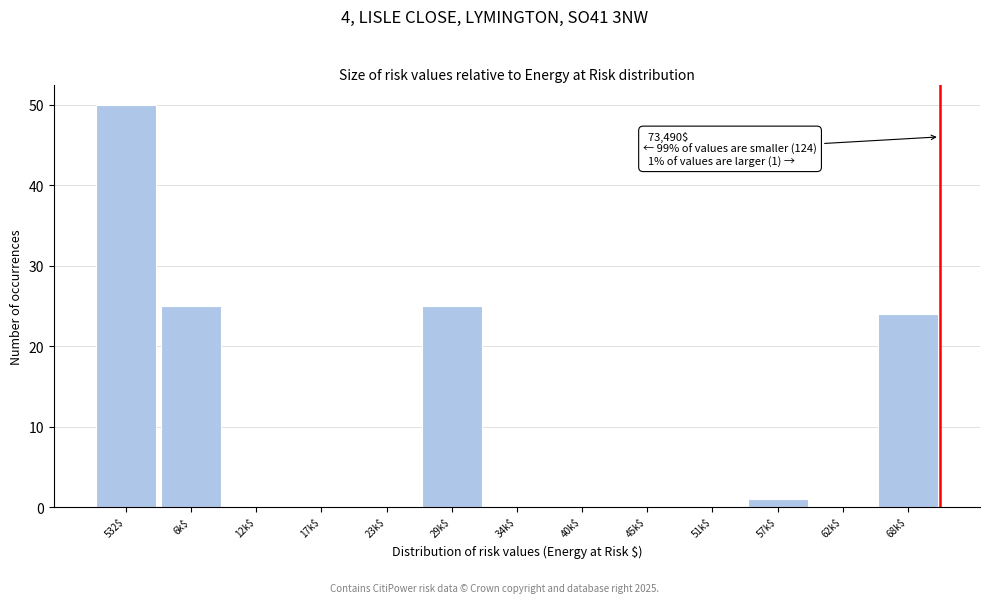

True or false: the data shows 18 at 45k$.

False